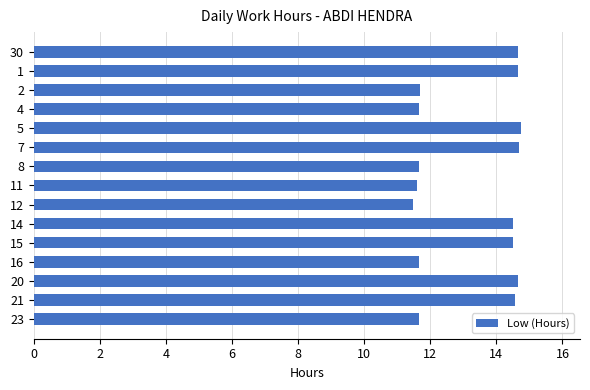

Approximately how many times larger is the value at 4 compared to 11?

1.0